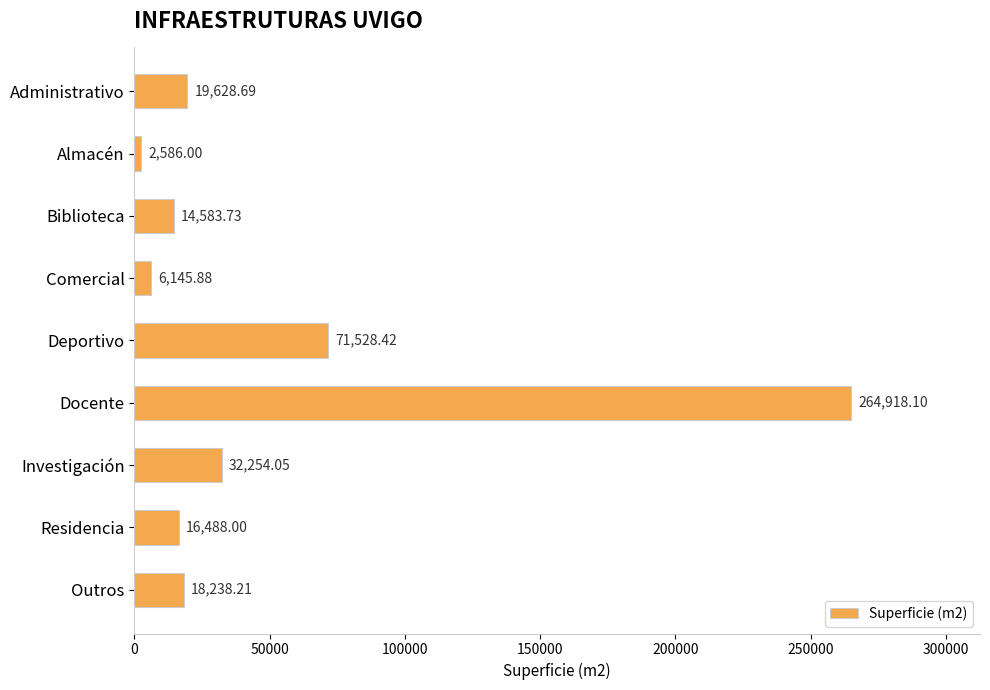

Does the chart contain any negative values?

No